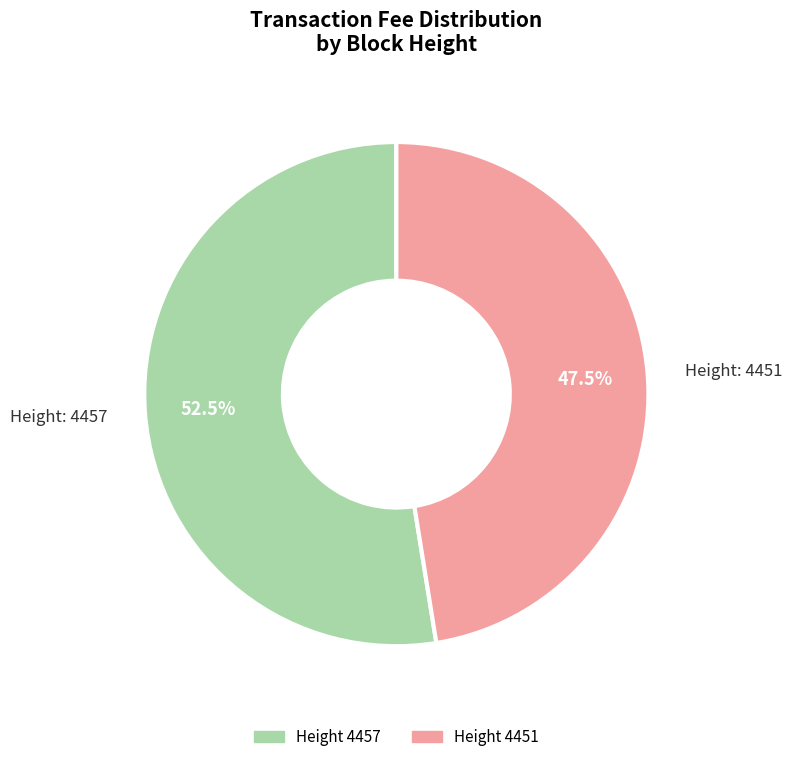

Count the number of slices in the pie.

2